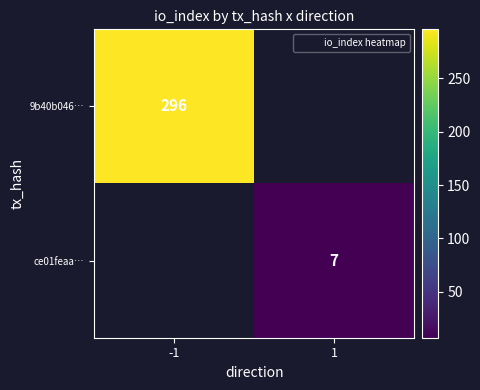

Between -1 and 1, which series saw the biggest shift?

9b40b046…